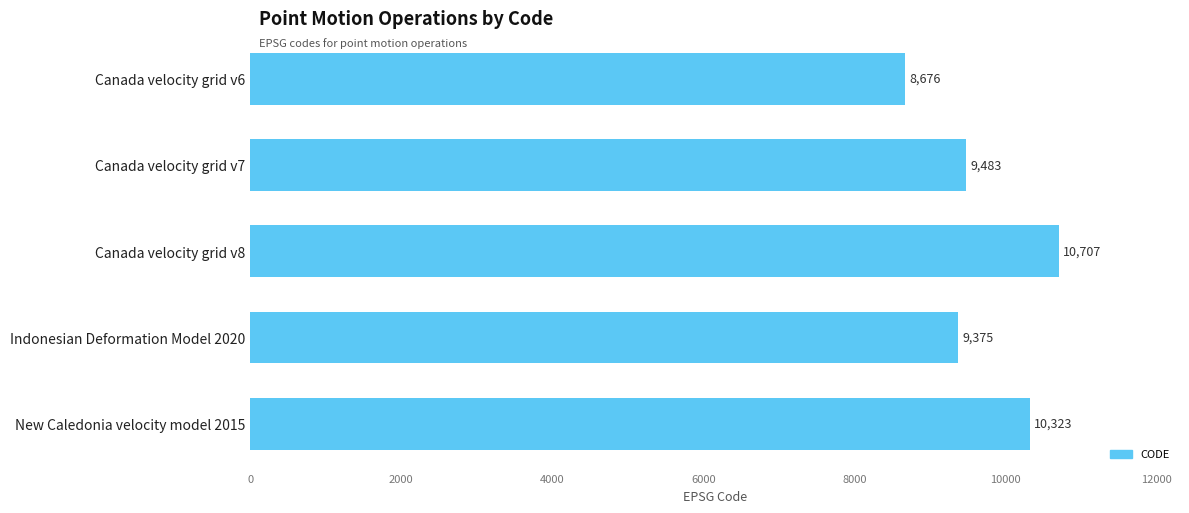

Approximately how many times larger is the value at Canada velocity grid v7 compared to Canada velocity grid v8?

0.9